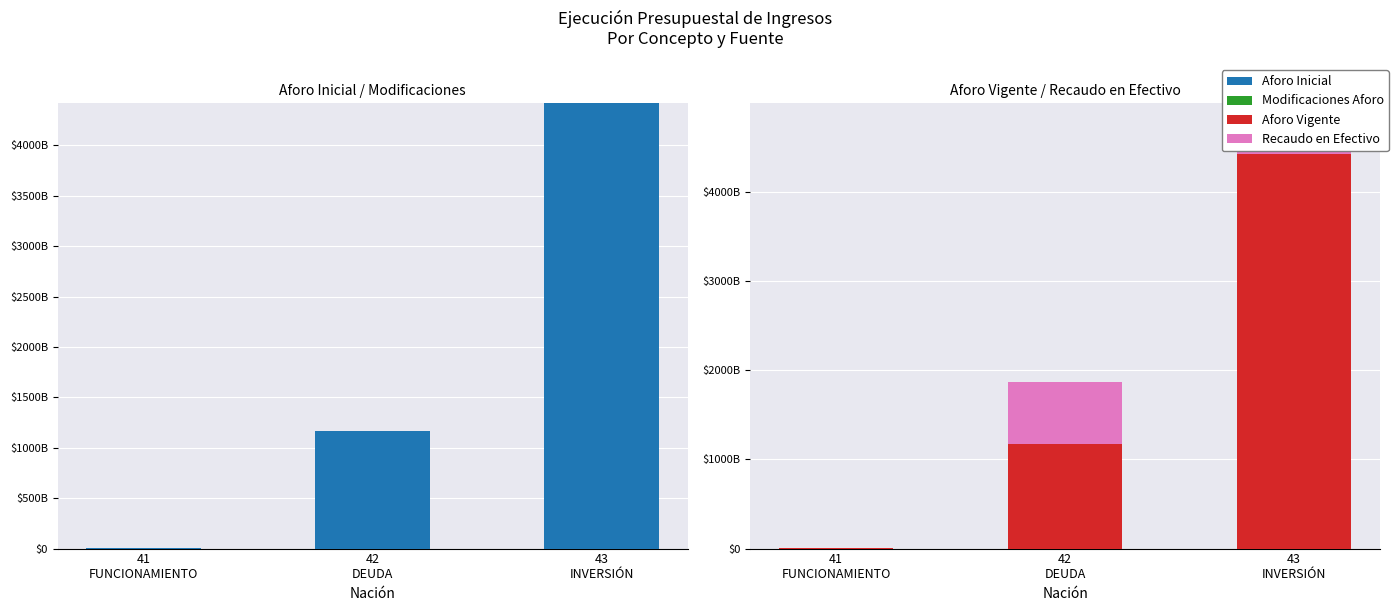

The Aforo Inicial series shows 4418946143700.0 at 43
INVERSIÓN. True or false?

True